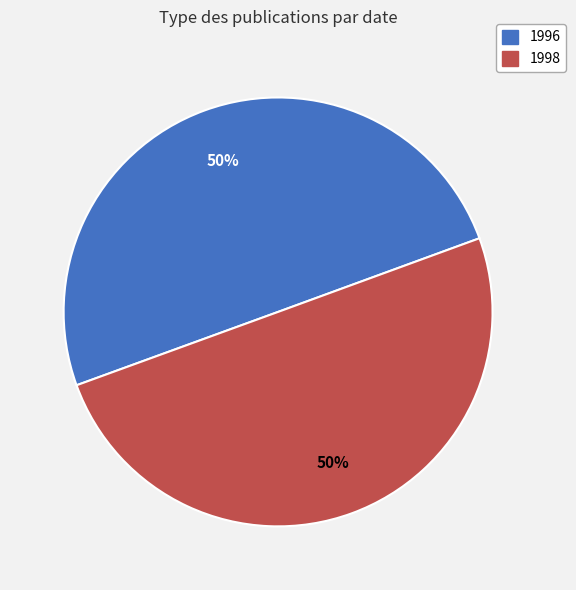

To the nearest percent, what is the average slice percentage?

50%